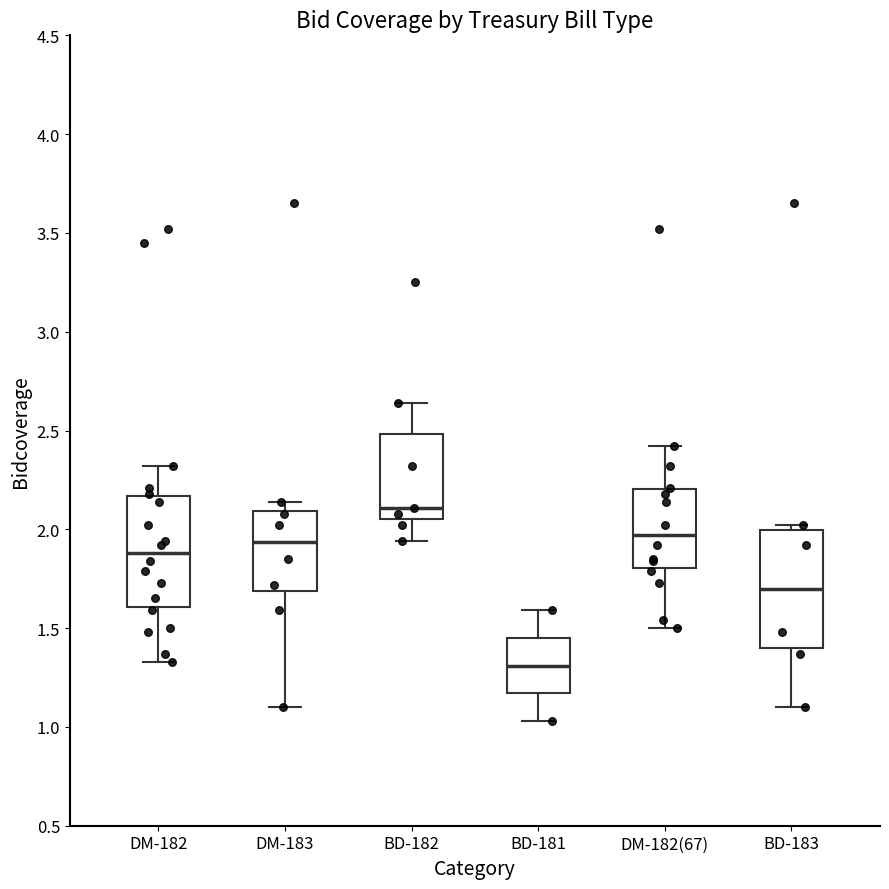

Which box's median line is the lowest?

BD-181